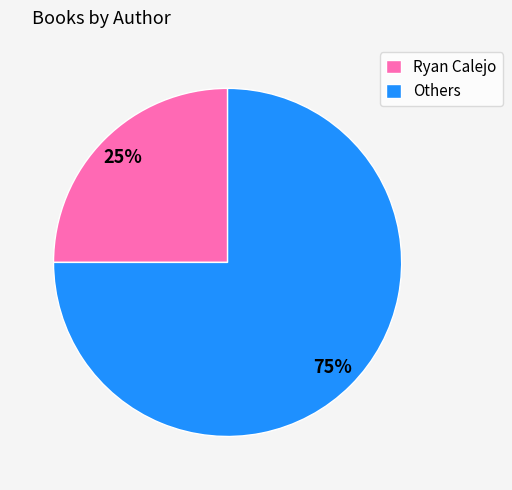

Is there a majority slice in this chart?

Yes